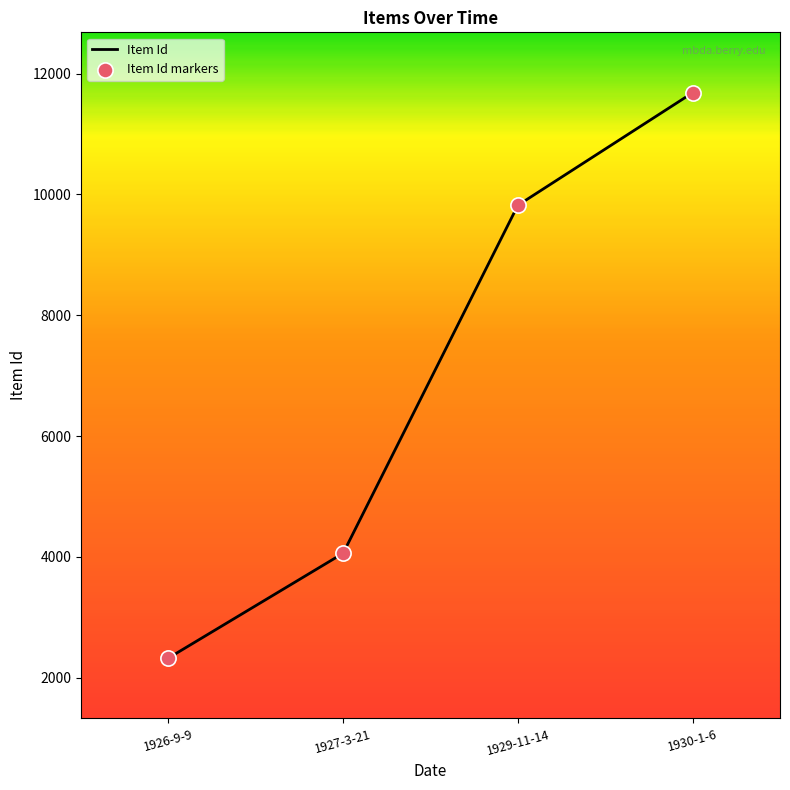

Approximately how many times larger is the value at 1927-3-21 compared to 1930-1-6?

0.3